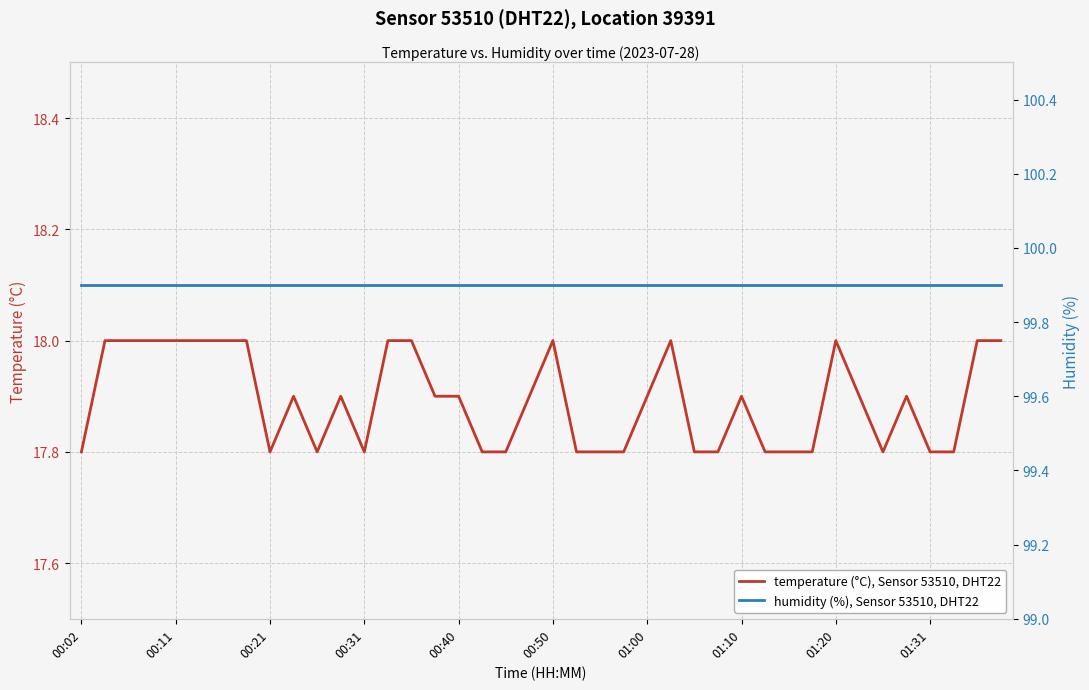

What is the minimum value for temperature (°C), Sensor 53510, DHT22?

17.8